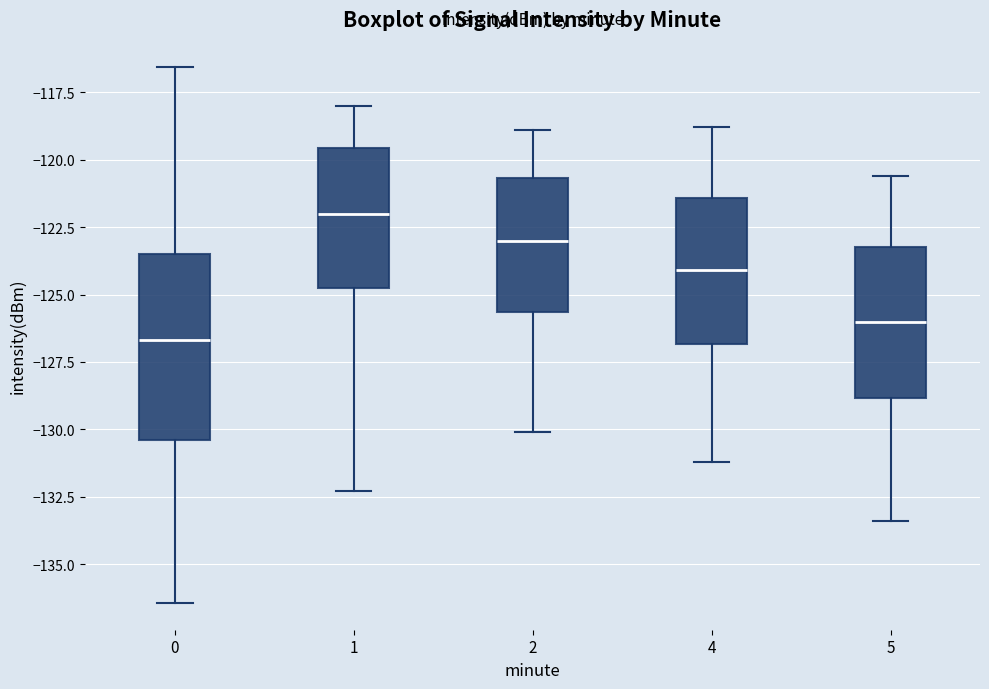

Comparing the boxes themselves (not the whiskers), which one is the tallest?

0